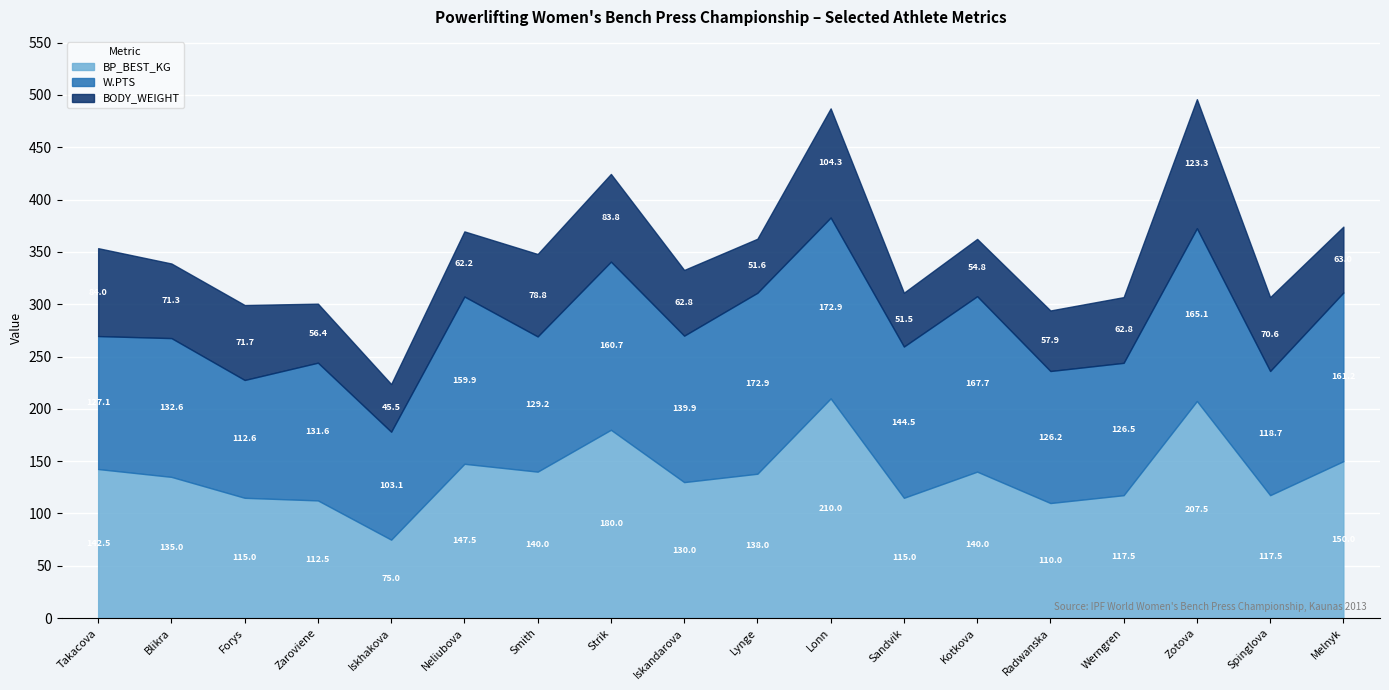

What is the lowest value of the BP_BEST_KG series?

75.0